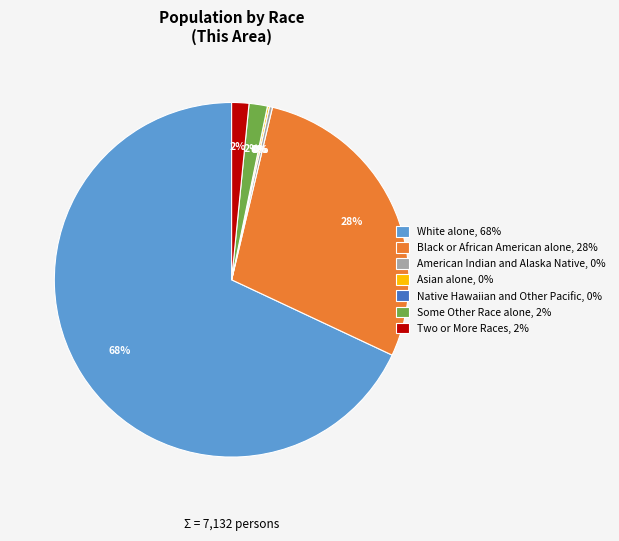

The American Indian and Alaska Native, 0% slice represents 9% of the pie. True or false?

False